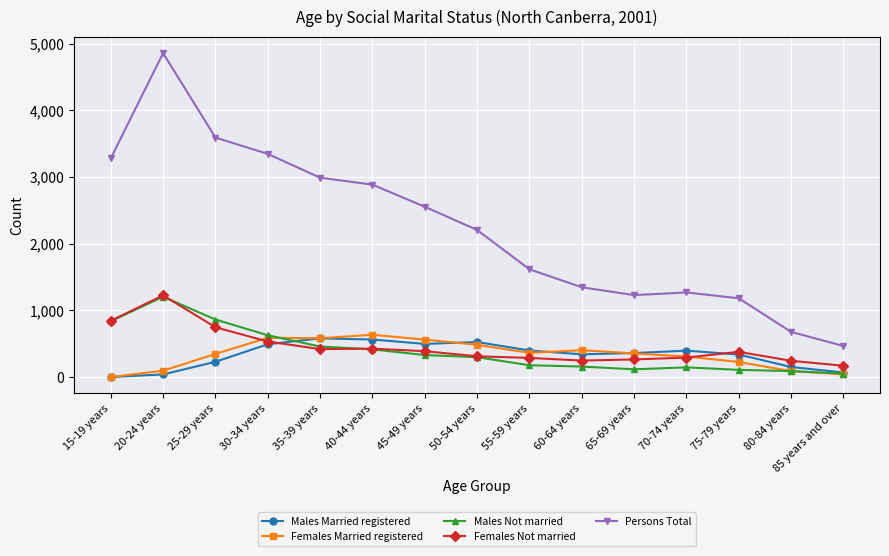

What is the label of the 8th point from the right?

50-54 years